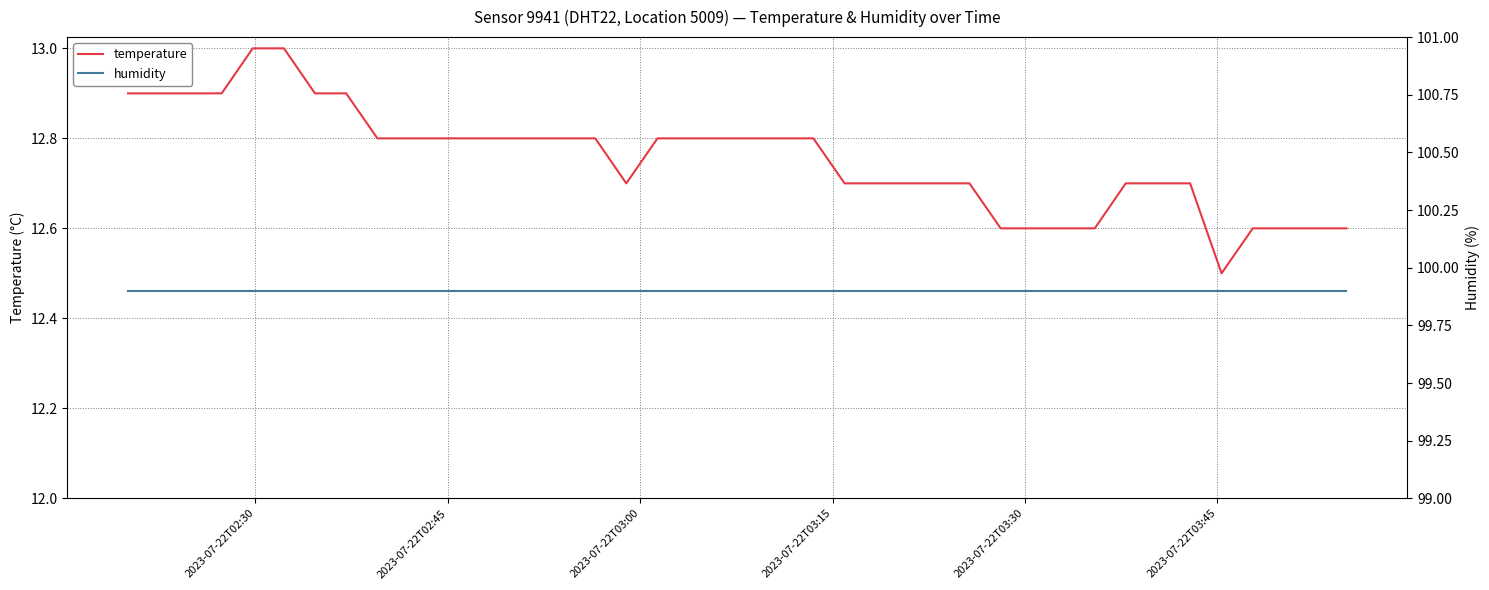

What is the average value of the humidity series?

99.9